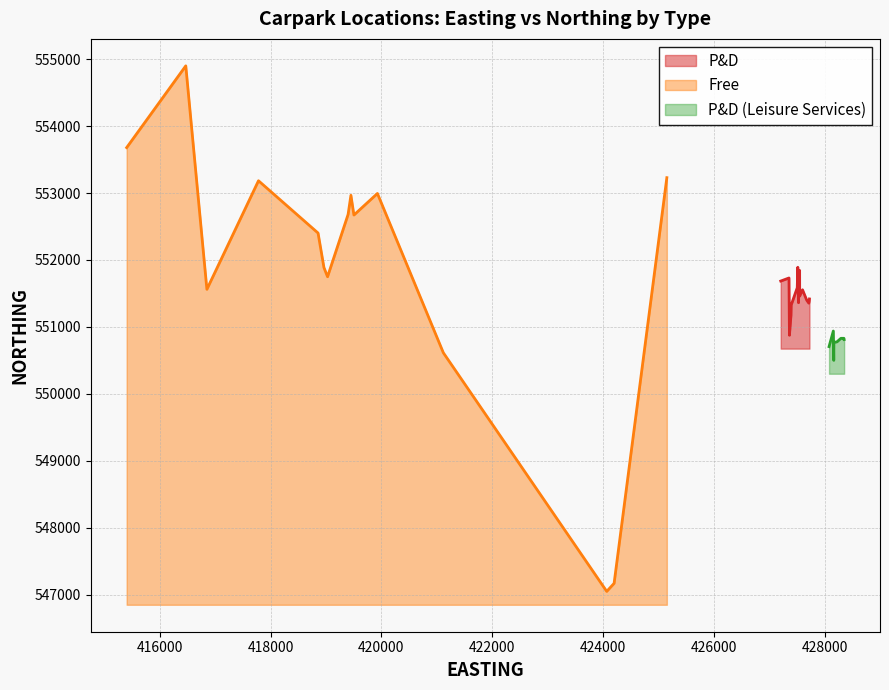

What is the sum of the P&D values at 10 and 7?

1103148